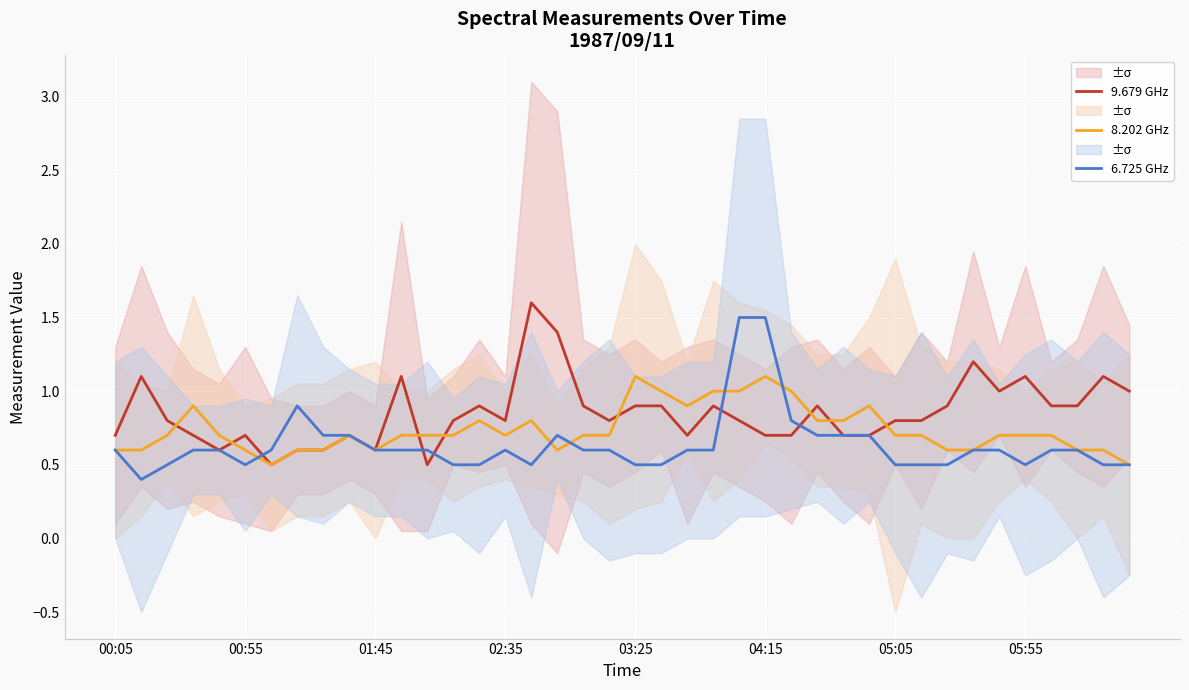

Between 12 and 13, which series saw the biggest shift?

9.679 GHz